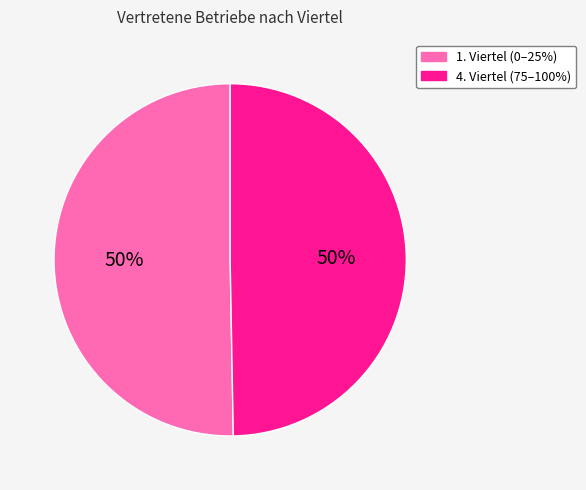

Combined, do 1. Viertel (0–25%) and 4. Viertel (75–100%) account for over 50%?

Yes